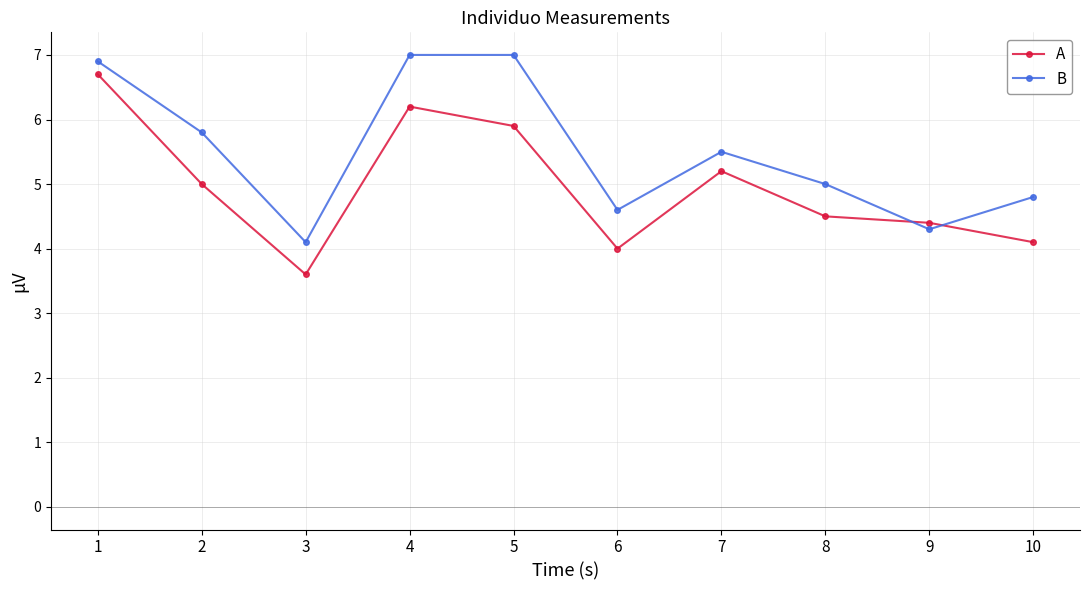

How many times do A and B cross each other?

2